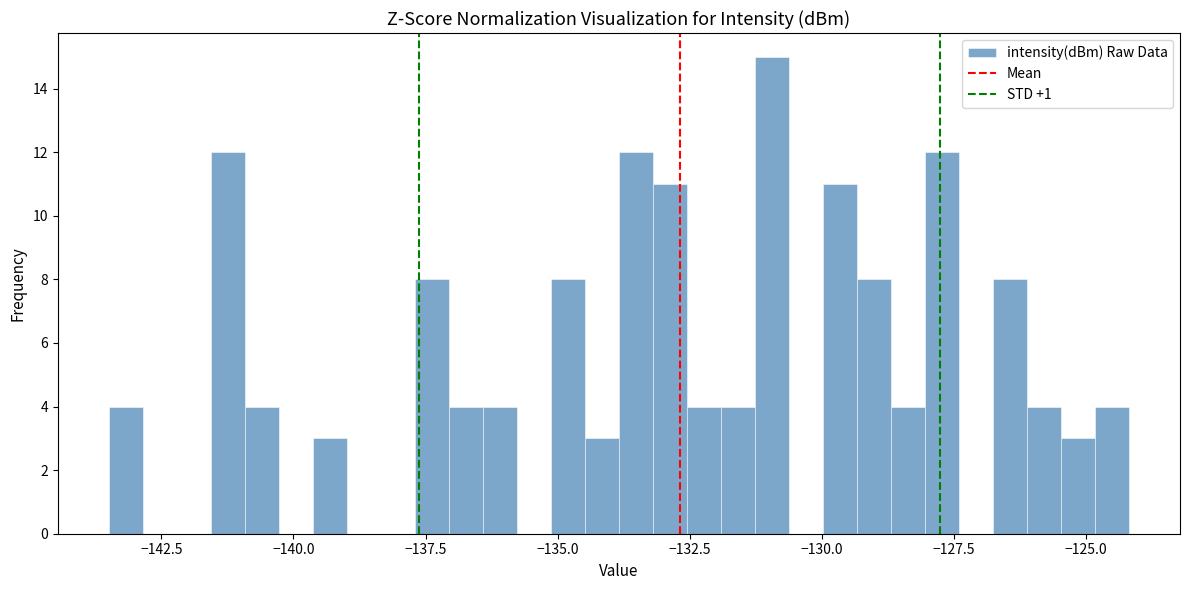

Around what value on the x-axis is the tallest bar? Give the approximate position of its centre, as read against the axis.

-131.0